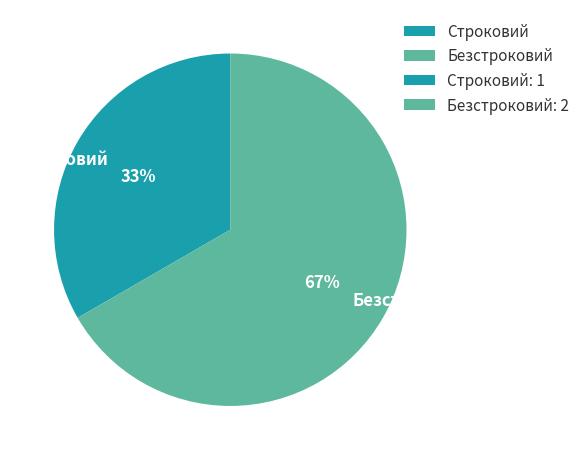

Do Безстроковий and Строковий together represent more than half of the pie?

Yes